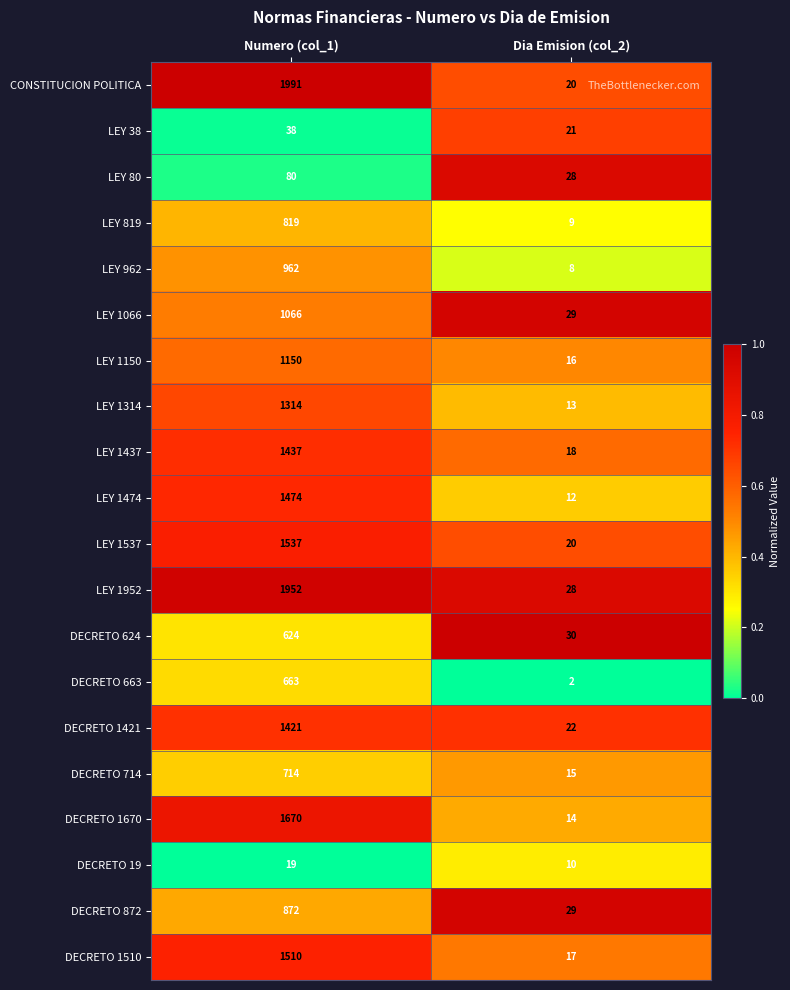

What is the difference between the LEY 38 values at Dia Emision (col_2) and Numero (col_1)?

17